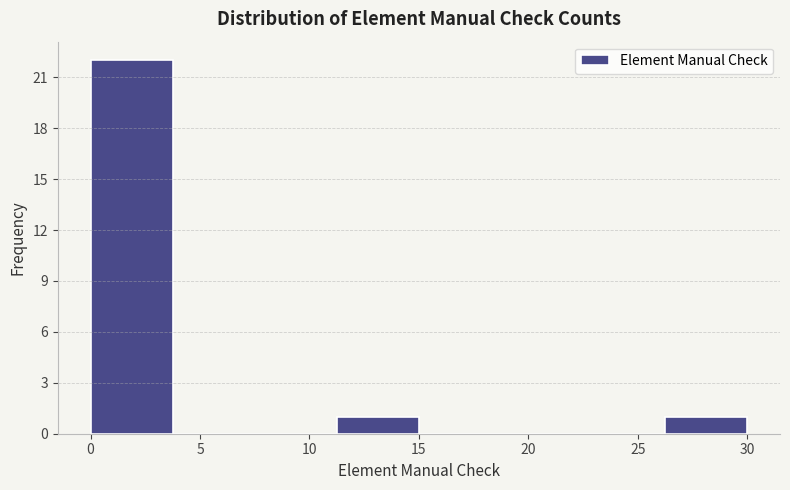

How tall is the bar that spans 26.25 to 30.00 on the x-axis? Neither the bar edges nor the heights are printed on the chart, so give them approximately, as read against the axes.

1